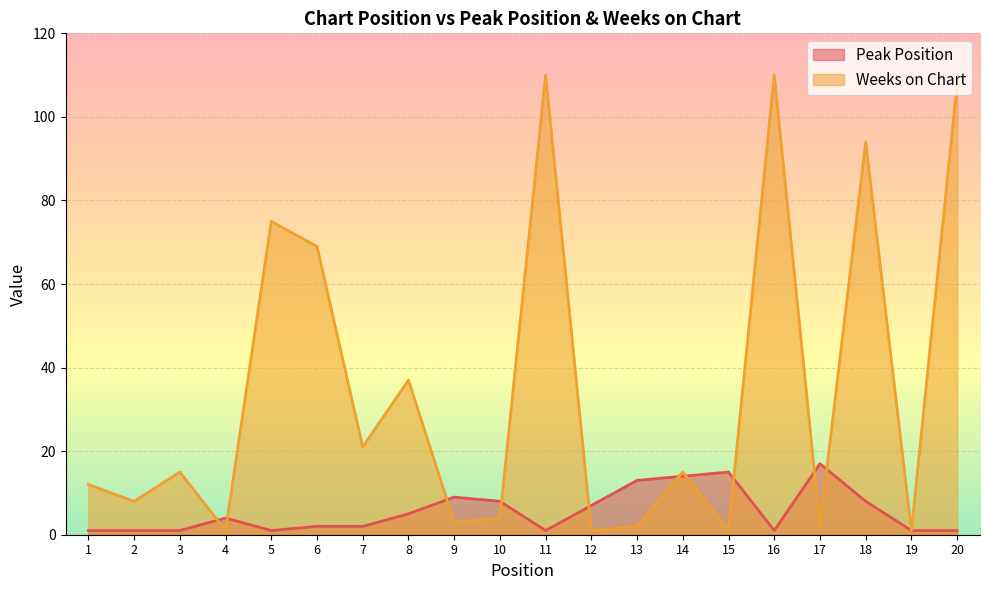

The value of Weeks on Chart at 18 is 25. True or false?

False